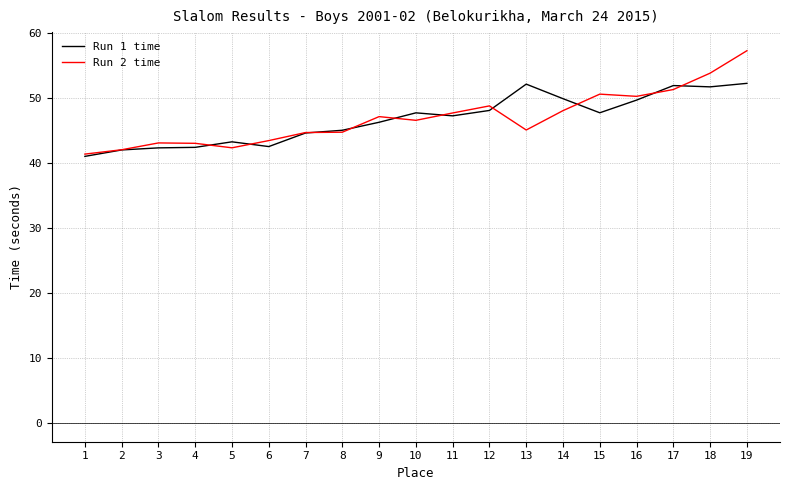

What is the total value across all series at 15?

98.4